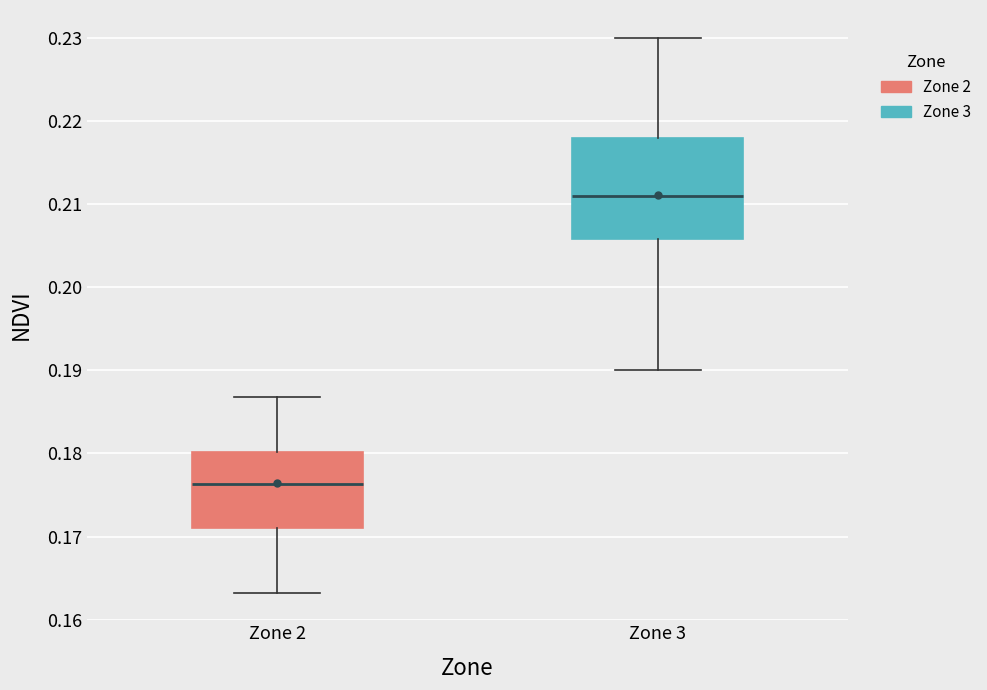

Reading left to right, read every box against the y-axis: the position of its median line, the range the box covers, and the ends of its whiskers. The values are not printed on the chart, so give them approximately, as read against the axis.

Zone 2: median 0.176, box 0.171 to 0.180, whiskers 0.163 to 0.187
Zone 3: median 0.211, box 0.206 to 0.218, whiskers 0.190 to 0.230